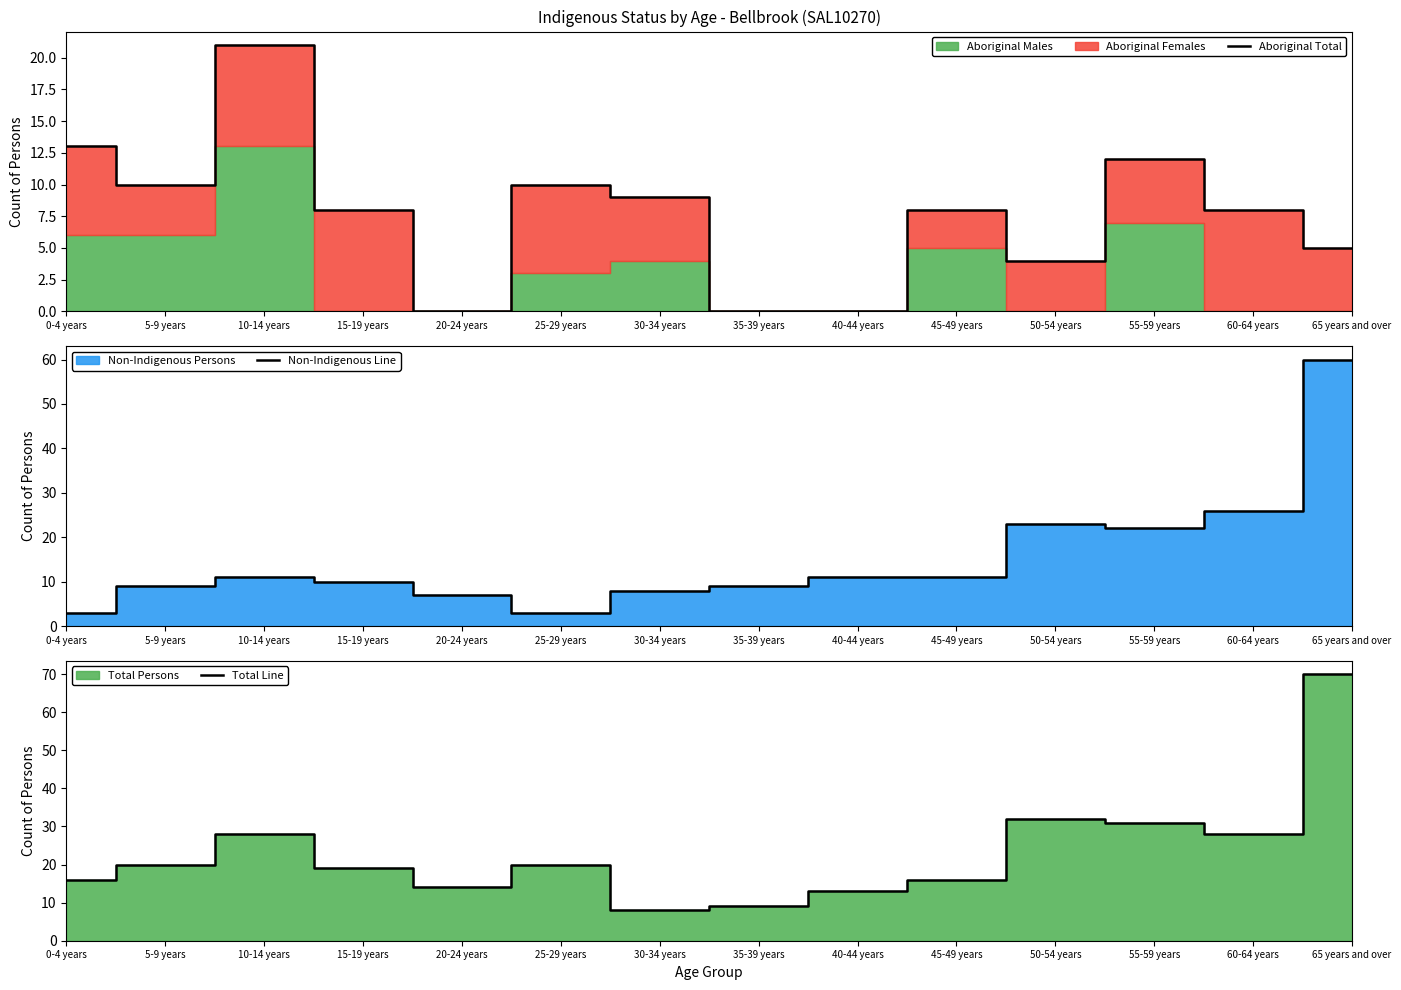

Which has a higher value, 40-44 years or 45-49 years?

45-49 years